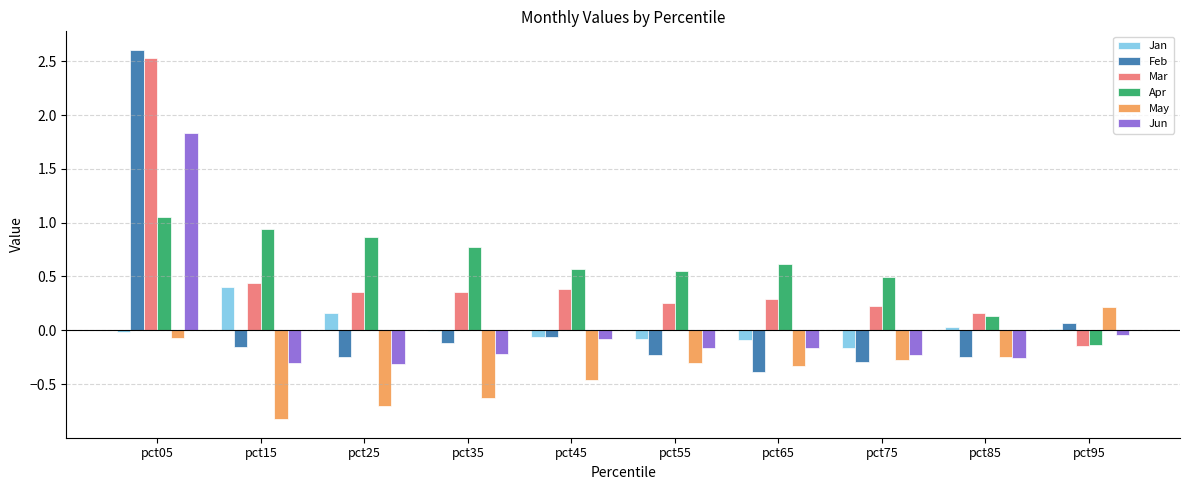

At which category is the sum across all series the highest?

pct05